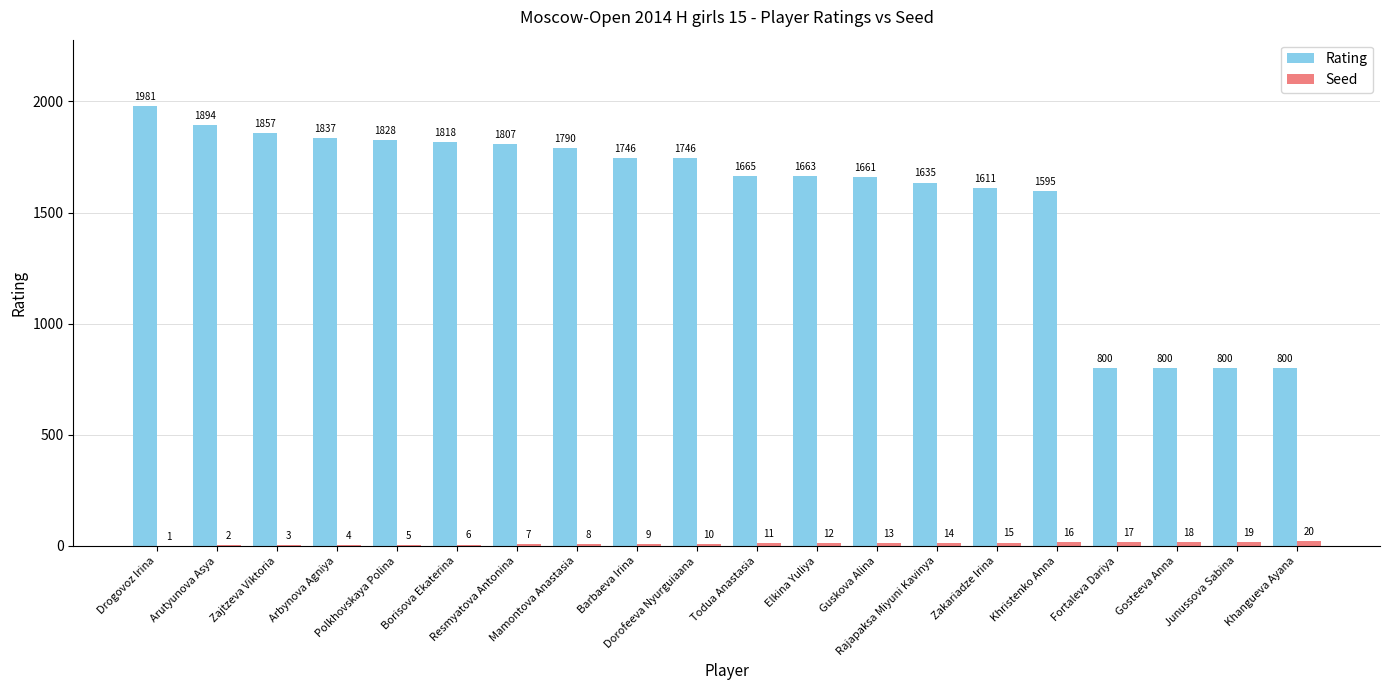

Count the number of data series in this chart.

2